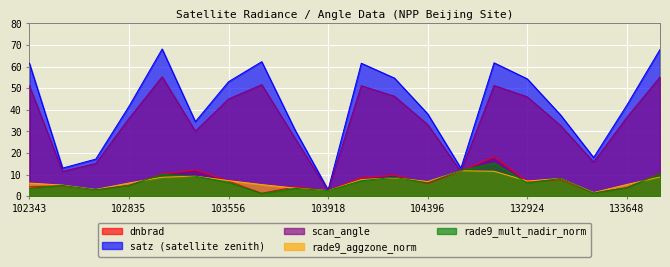

Reading left to right, transcribe all the data shown in this chart.

dnbrad: 4.4	4.9	3.0	5.0	10.3	12.2	7.0	1.4	4.3	2.6	8.6	9.7	5.8	11.6	18.2	6.8	7.7	1.5	3.9	10.6
satz: 61.5	13.0	17.2	41.6	68.2	34.5	53.0	62.3	30.8	2.9	61.6	54.7	38.1	13.0	61.8	54.3	37.7	17.9	42.1	68.0
scan_angle: 51.1	11.5	15.2	36.0	55.3	30.1	45.0	51.6	26.9	2.6	51.2	46.3	33.2	11.4	51.3	46.0	32.8	15.8	36.5	55.2
rade9_aggzone_norm: 6.1	5.1	3.1	6.1	8.8	9.3	7.2	5.4	3.8	2.6	7.7	8.5	6.8	11.8	11.6	7.0	8.2	1.7	5.4	8.9
rade9_mult_nadir_norm: 3.7	5.0	3.0	5.0	10.1	9.3	6.4	1.3	3.6	2.6	7.2	8.7	6.2	11.9	15.3	6.1	8.2	1.5	4.0	10.4